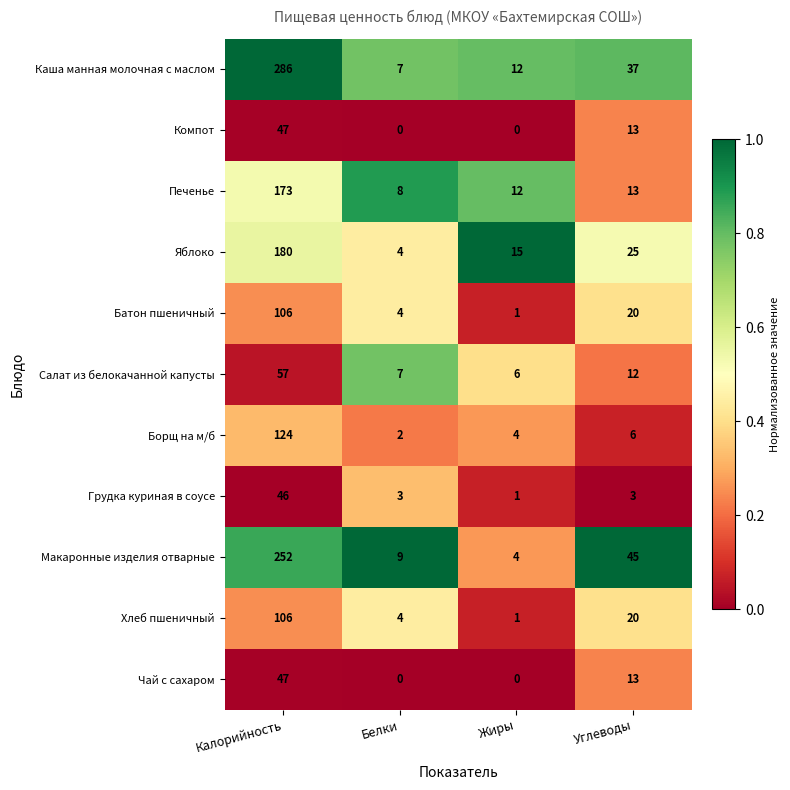

Which series changed the most between Калорийность and Жиры?

Каша манная молочная с маслом